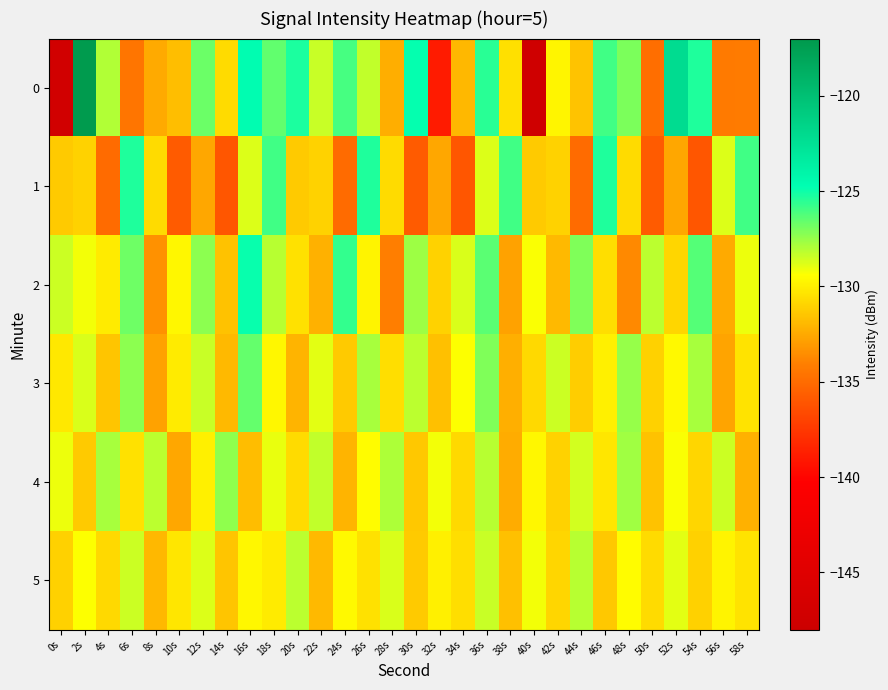

What is the spread (max minus min) of values at 0s?

18.5